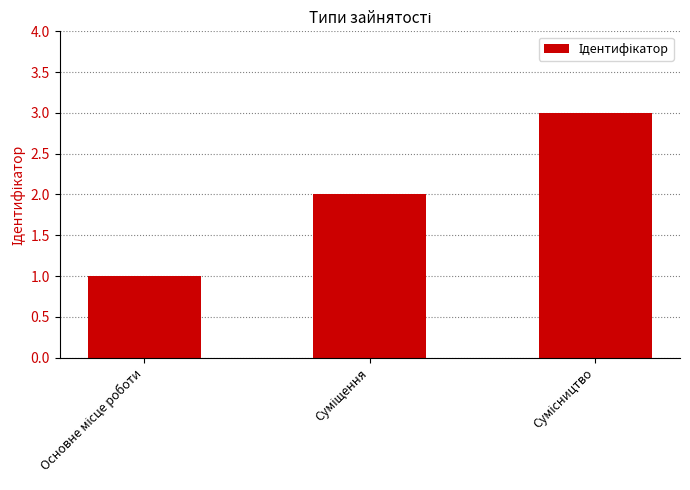

Count the values in the range 1 to 3.

3